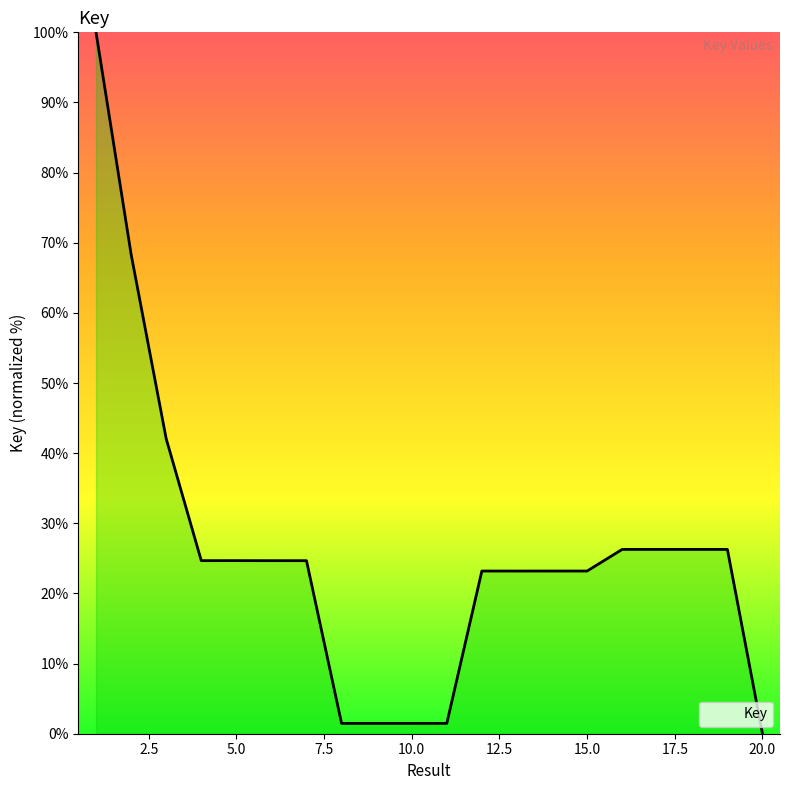

What is the greatest value displayed?

100.0